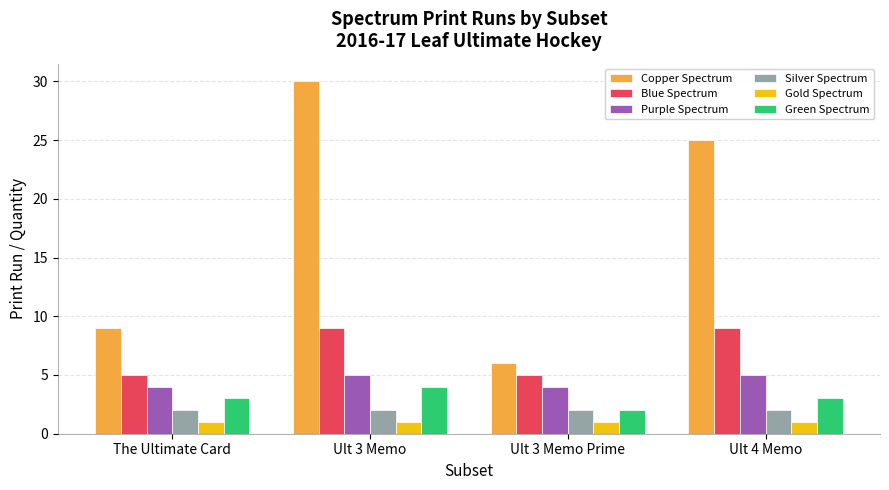

What is the greatest value displayed?

30